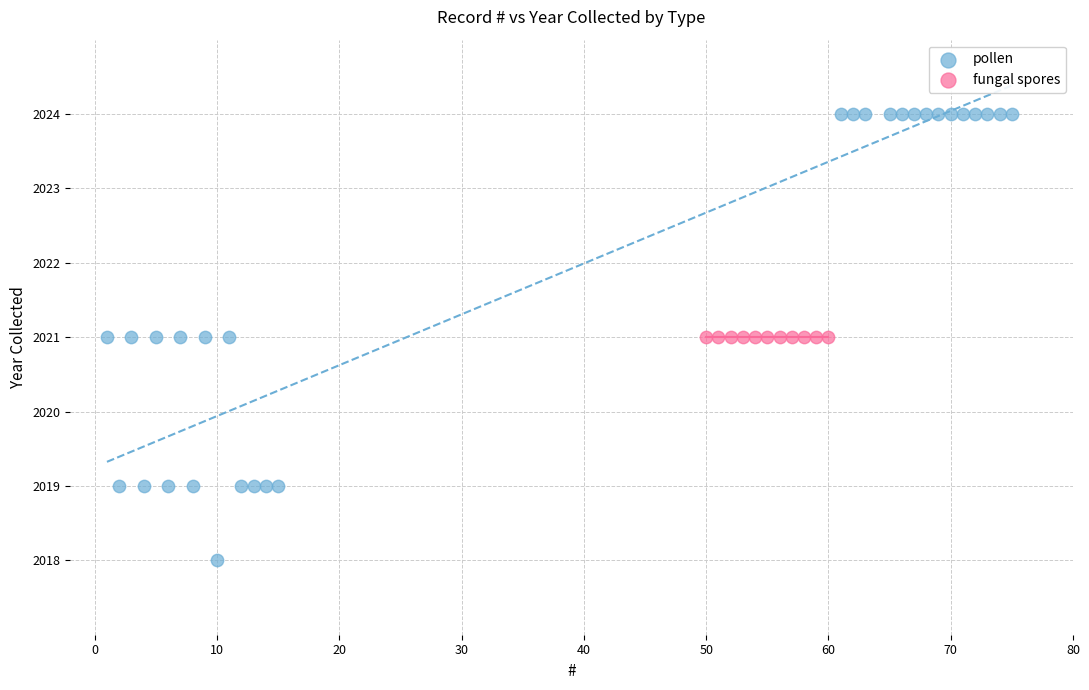

Which series contains the highest Y value?

pollen